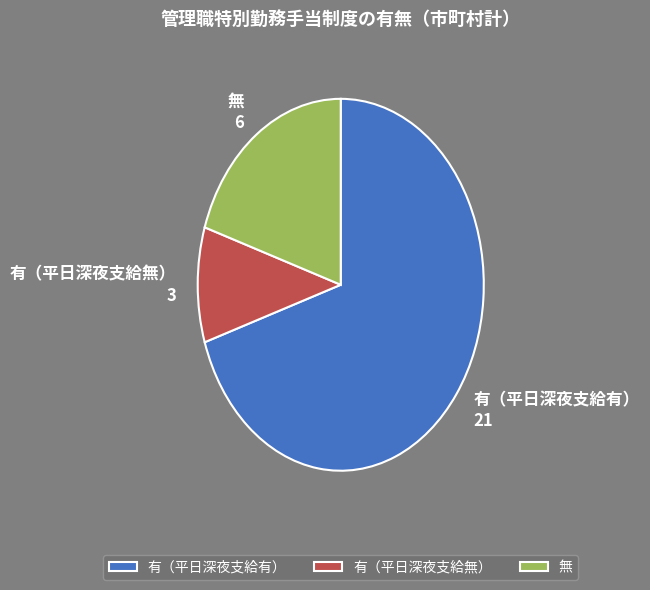

Which slice is the largest?

有（平日深夜支給有）